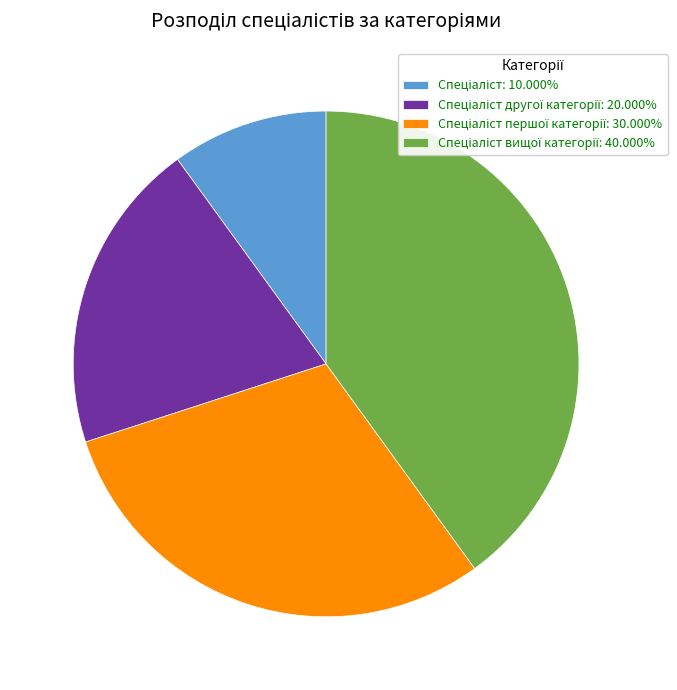

Is there any slice that represents more than half of the pie?

No